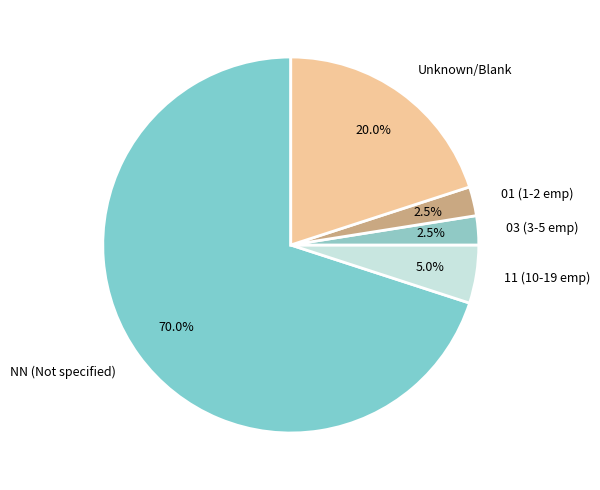

What is the ratio of the value at NN (Not specified) to the value at 03 (3-5 emp)?

28.0